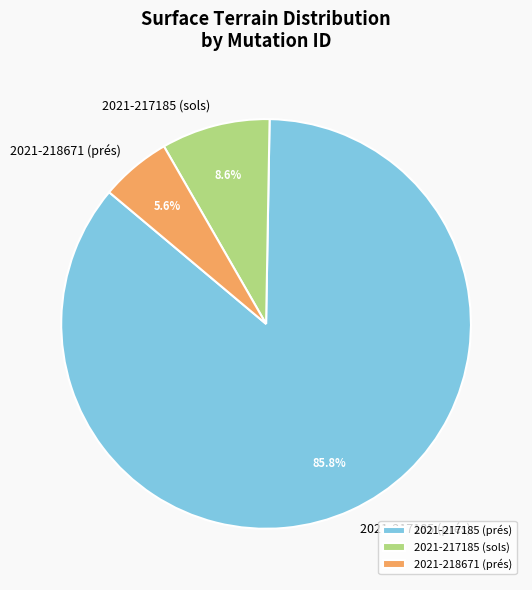

What is the majority slice?

2021-217185 (prés)